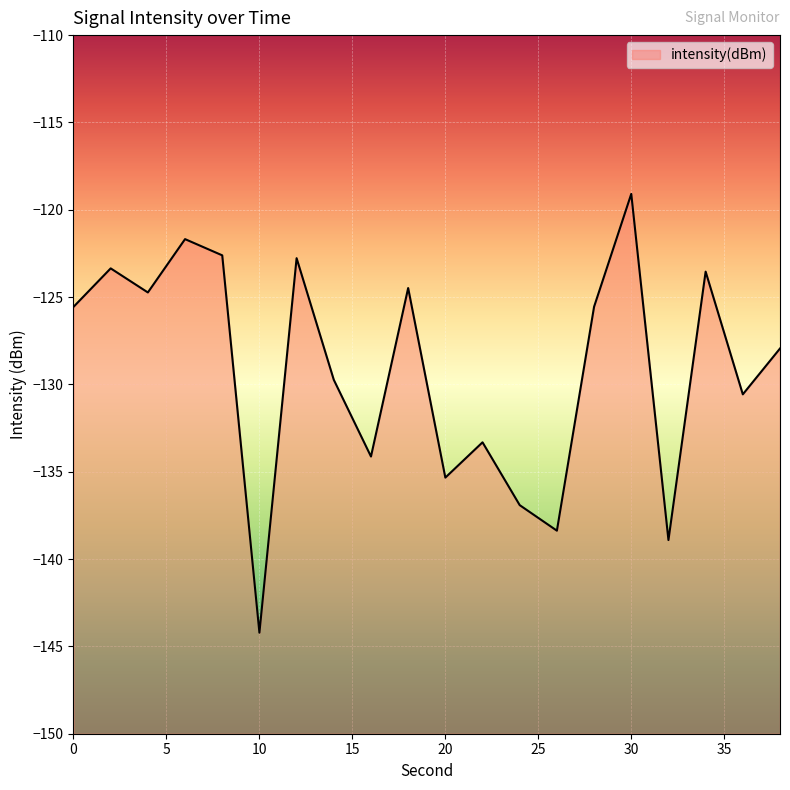

Reading left to right, list all the values displayed in this chart.

0=-125.6	2=-123.4	4=-124.7	6=-121.7	8=-122.6	10=-144.2	12=-122.8	14=-129.7	16=-134.1	18=-124.5	20=-135.3	22=-133.3	24=-136.9	26=-138.4	28=-125.6	30=-119.1	32=-138.9	34=-123.5	36=-130.6	38=-127.9